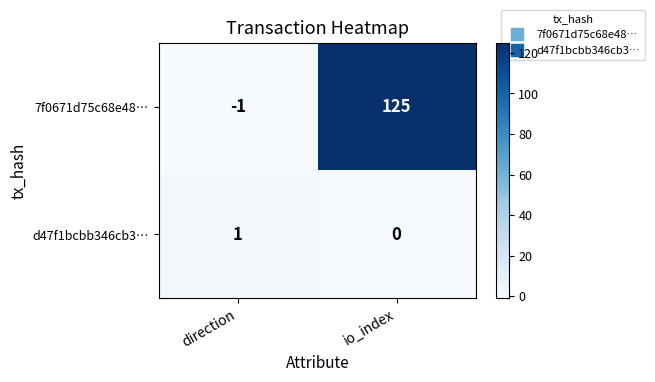

The d47f1bcbb346cb3… series shows 0 at direction. True or false?

False